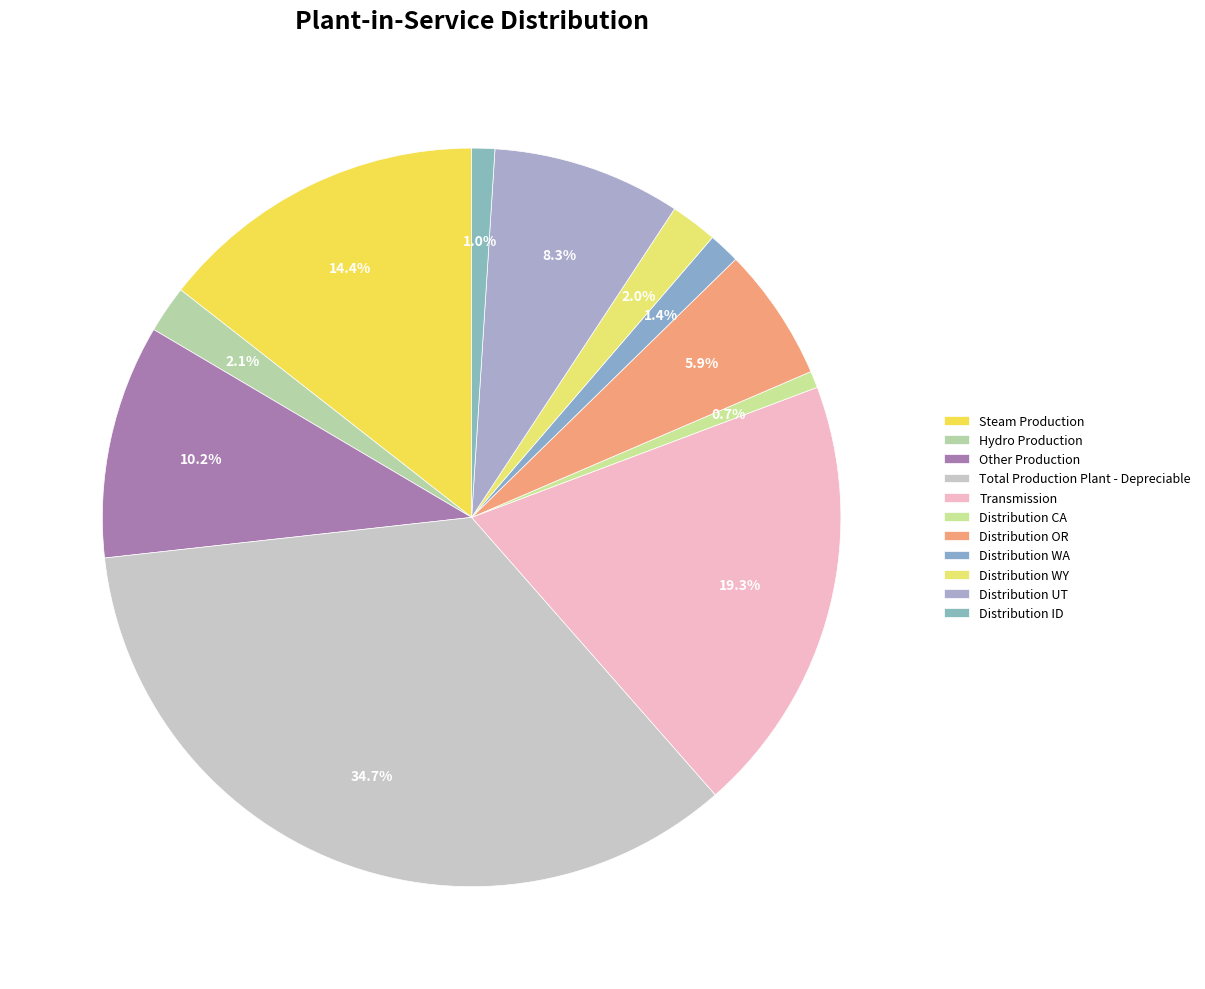

What percentage is the Hydro Production slice, to the nearest percent?

2%